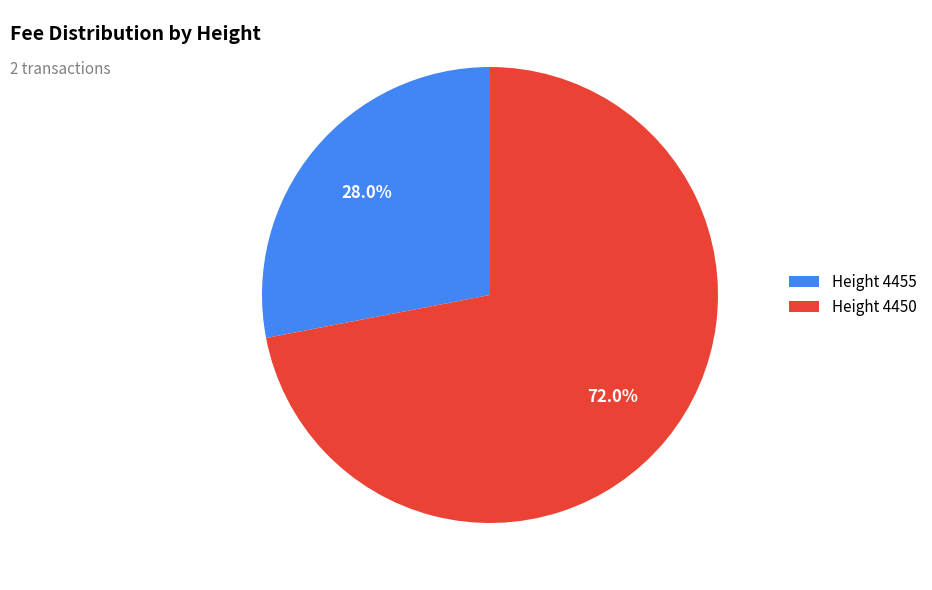

Is there any slice that represents more than half of the pie?

Yes